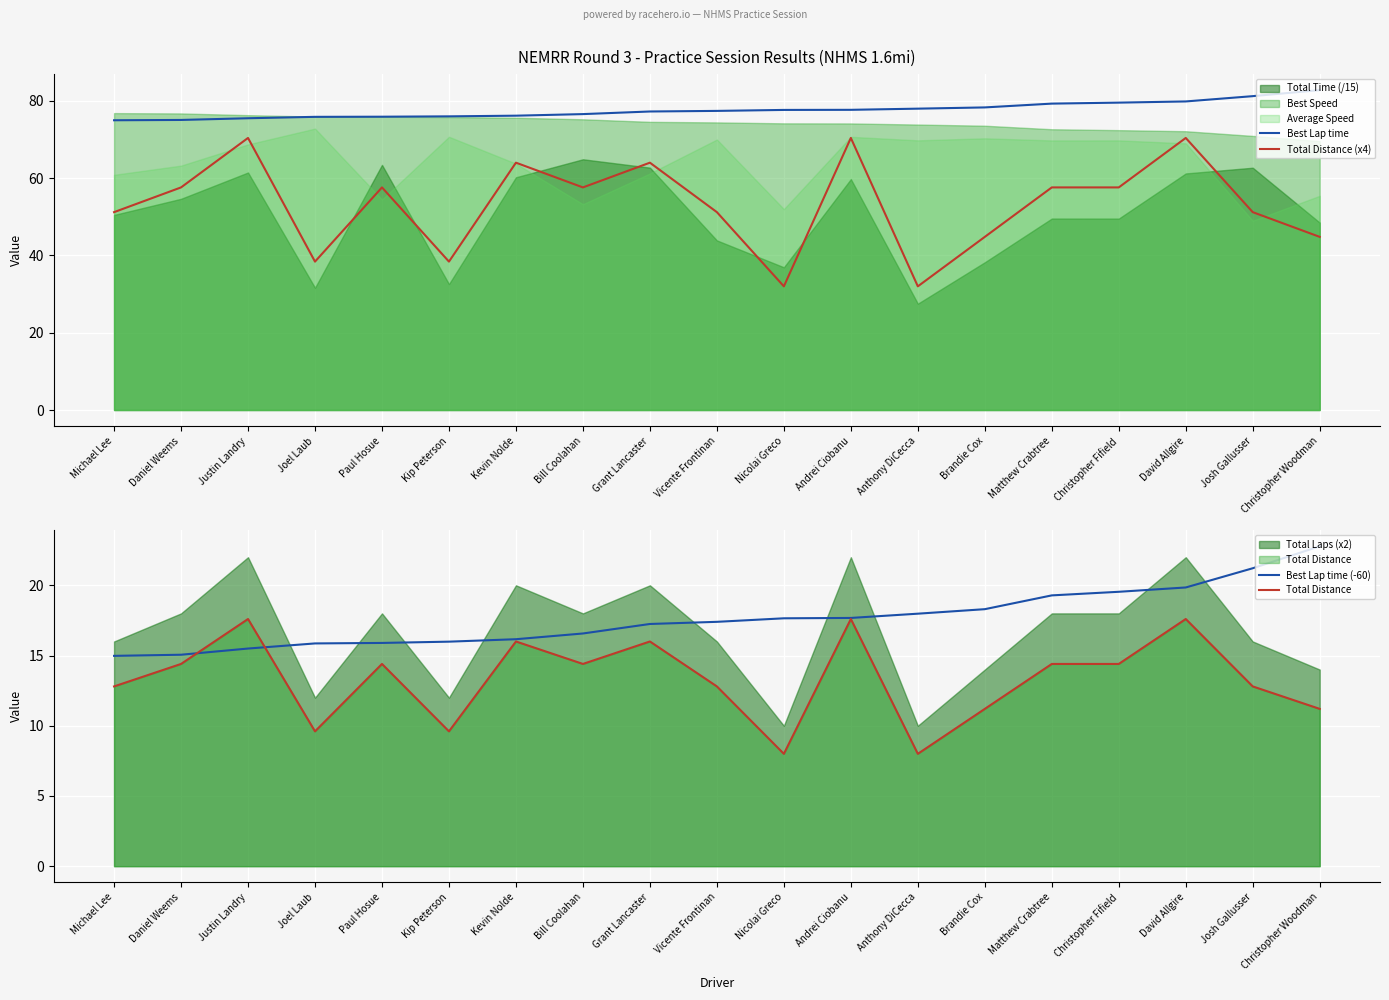

Reading right to left, what are all the values shown in this chart?

Best Lap time: 82.8	81.2	79.8	79.5	79.3	78.3	78.0	77.7	77.7	77.4	77.2	76.6	76.2	76.0	75.9	75.9	75.5	75.1	75.0
Total Distance (x4): 44.8	51.2	70.4	57.6	57.6	44.8	32.0	70.4	32.0	51.2	64.0	57.6	64.0	38.4	57.6	38.4	70.4	57.6	51.2
Best Lap time (-60): 22.8	21.2	19.8	19.5	19.3	18.3	18.0	17.7	17.7	17.4	17.2	16.6	16.2	16.0	15.9	15.9	15.5	15.1	15.0
Total Distance: 11.2	12.8	17.6	14.4	14.4	11.2	8.0	17.6	8.0	12.8	16.0	14.4	16.0	9.6	14.4	9.6	17.6	14.4	12.8